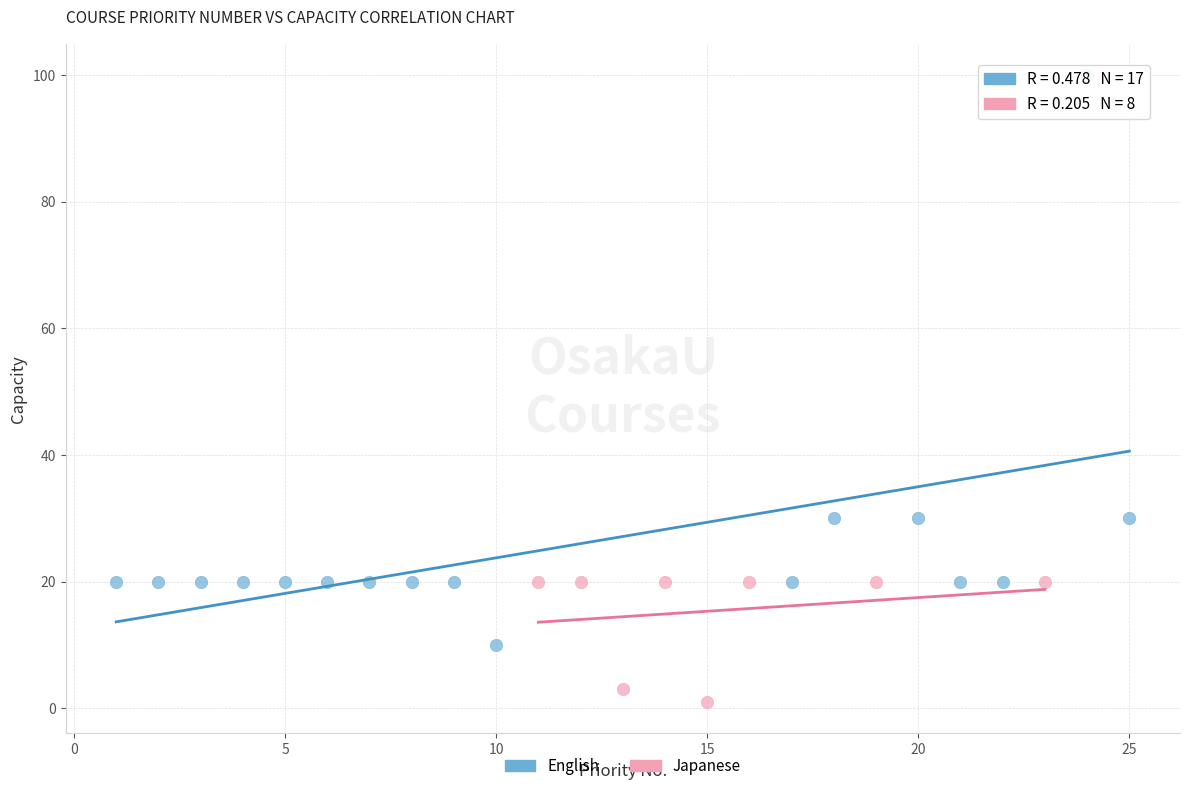

Which series has the largest Y range (max minus min)?

English